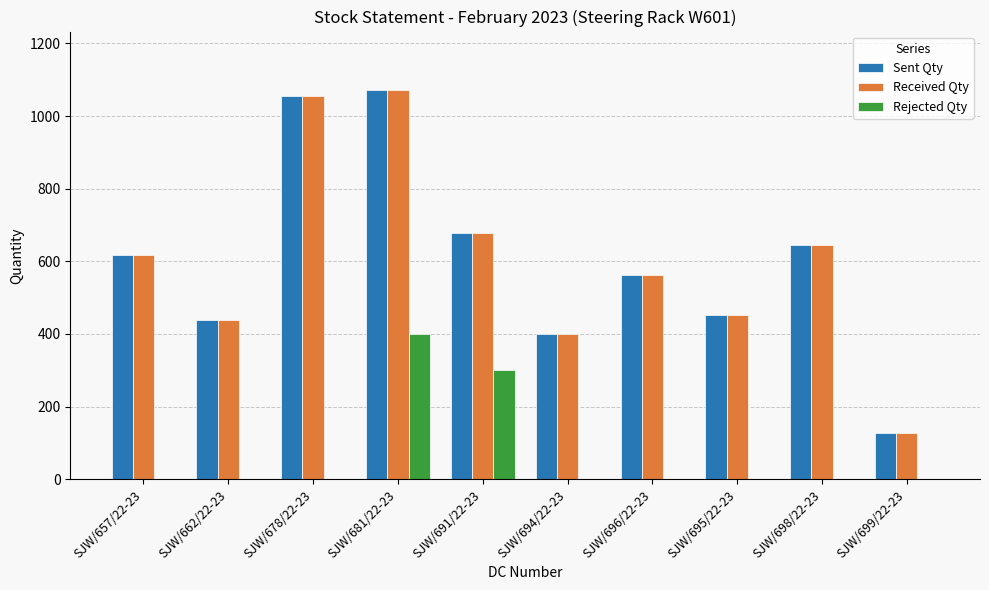

The value of Received Qty at SJW/694/22-23 is 400. True or false?

True